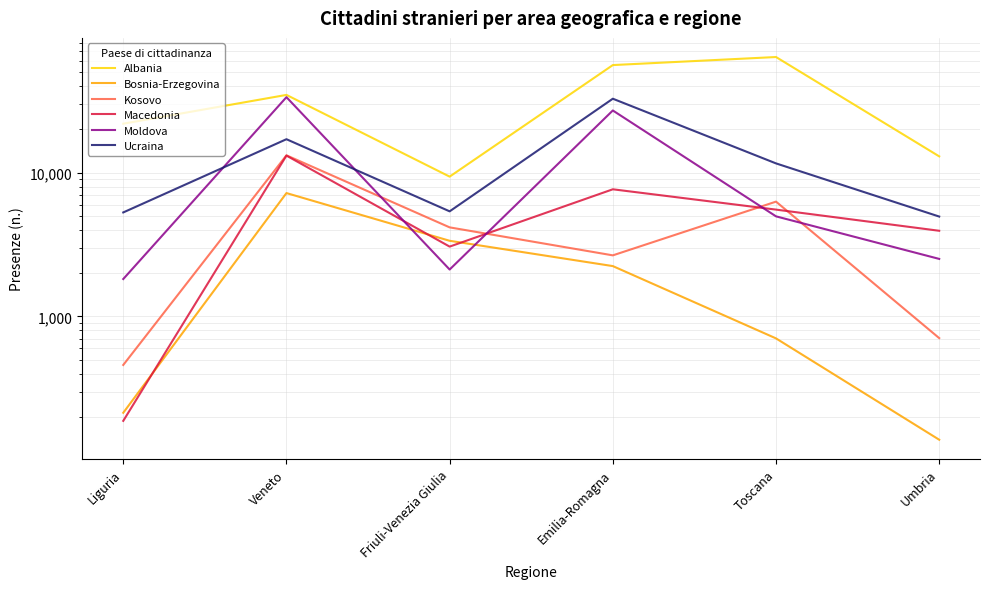

List the labels in order of Kosovo value, largest first.

Veneto, Toscana, Friuli-Venezia Giulia, Emilia-Romagna, Umbria, Liguria